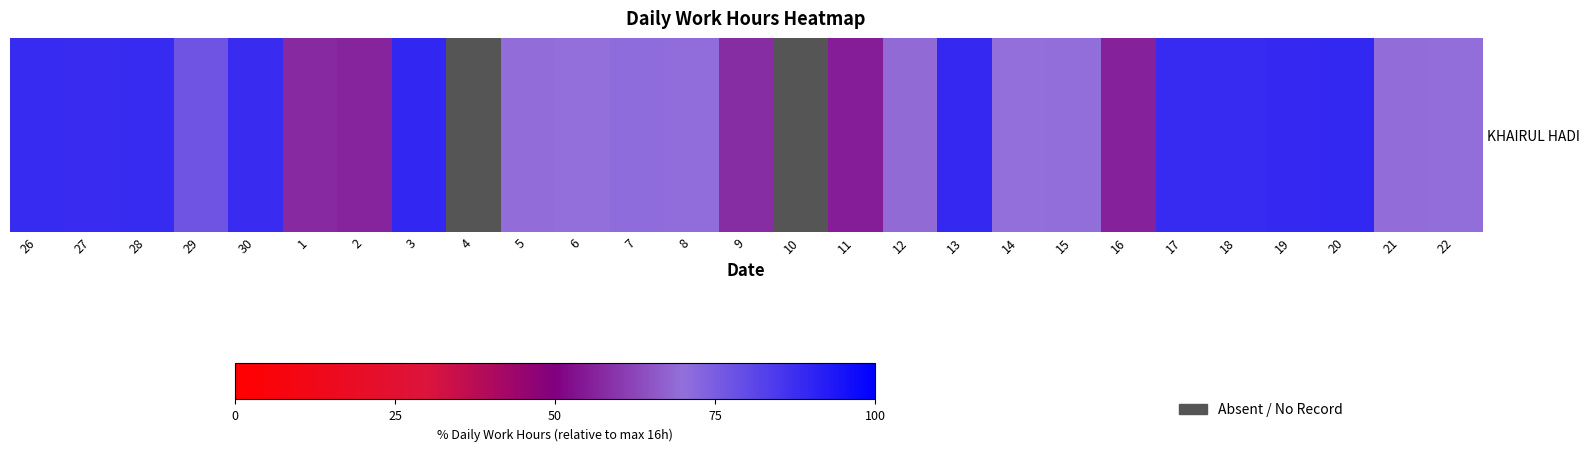

What is the smallest value displayed?

55.4